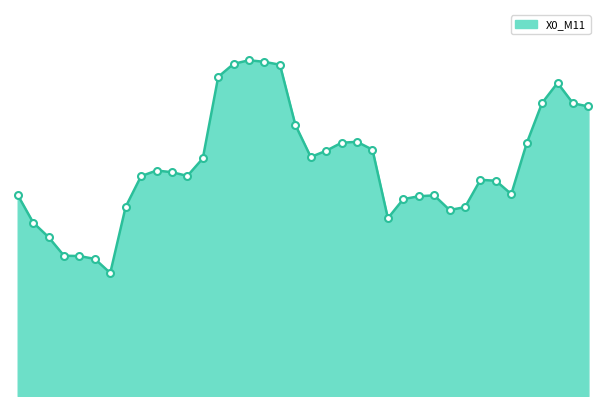

Does the chart have visible grid lines?

No